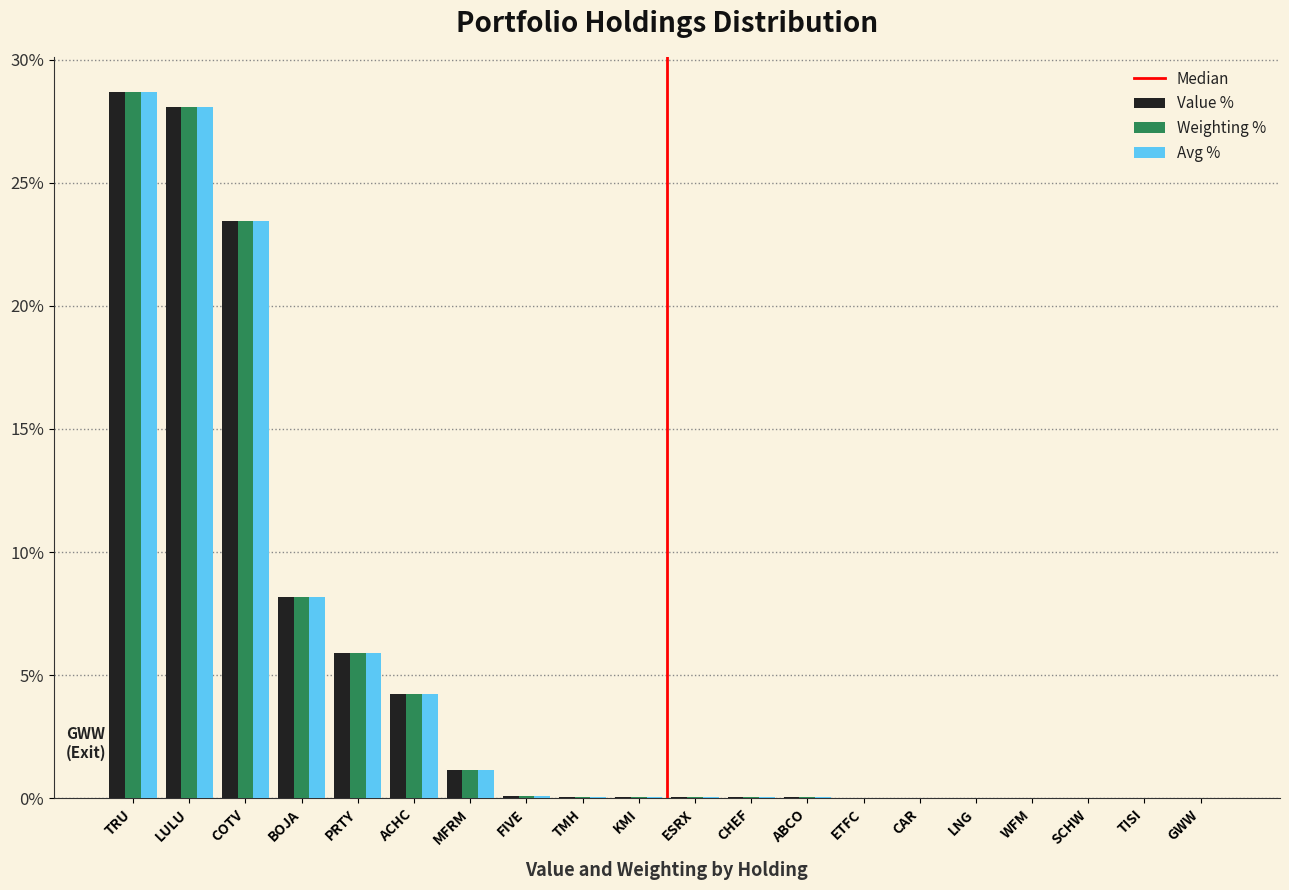

The Weighting % series shows 0.0 at TISI. True or false?

True